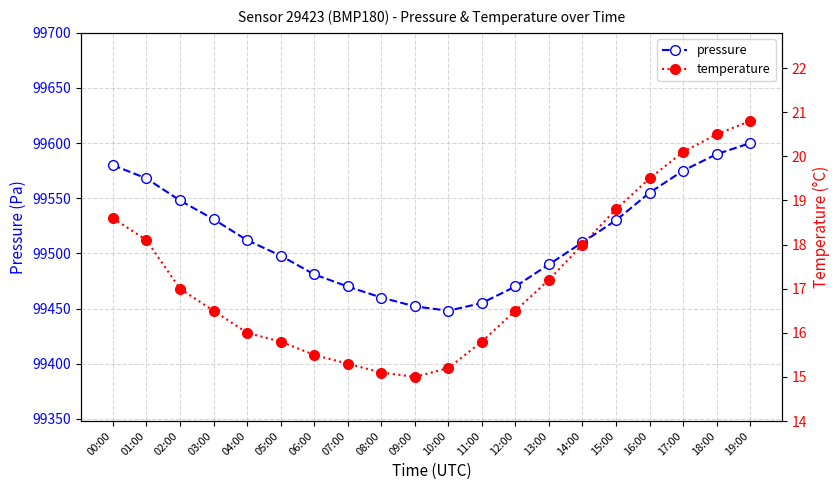

At which category does temperature reach its first local valley?

09:00